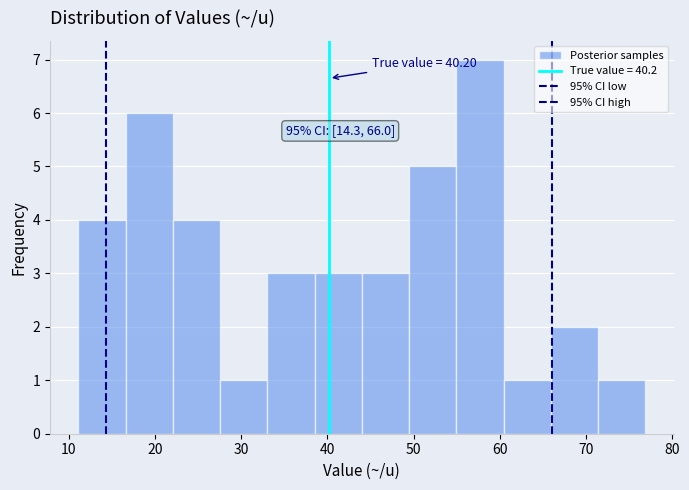

Which range on the x-axis has the tallest bar?

55 to 60